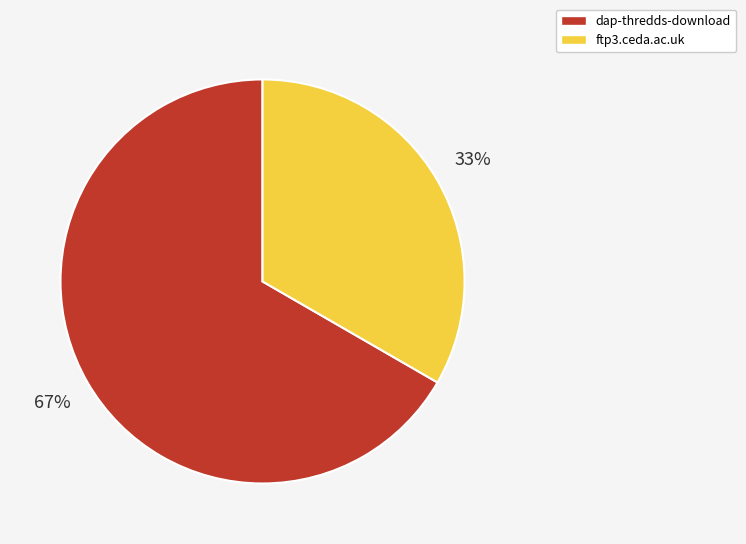

Between dap-thredds-download and ftp3.ceda.ac.uk, which is larger?

dap-thredds-download